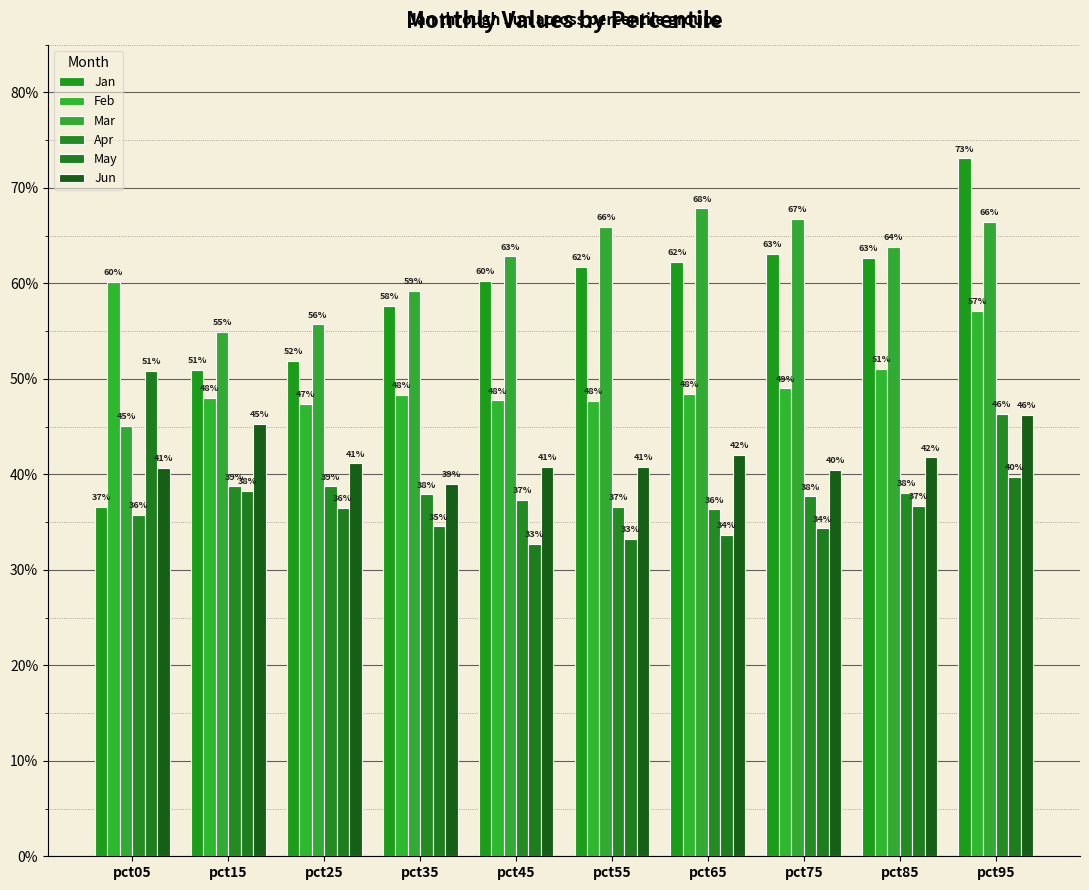

Are the bars horizontal?

No